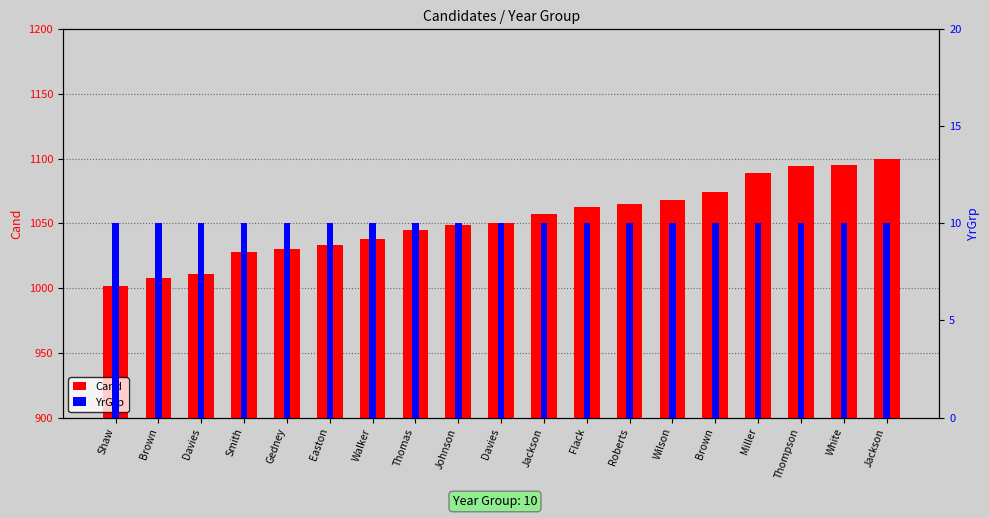

At which category is the sum across all series the highest?

Jackson